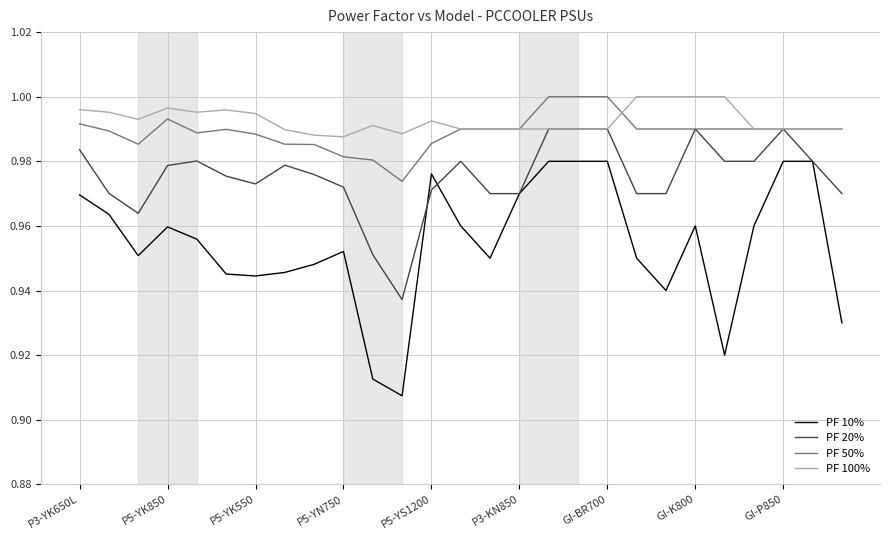

Does the chart display data point markers on the line(s)?

No